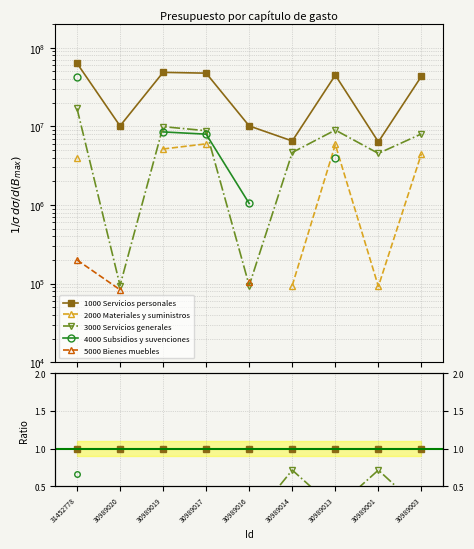

Between 31452778 and 30989001, which is larger?

31452778